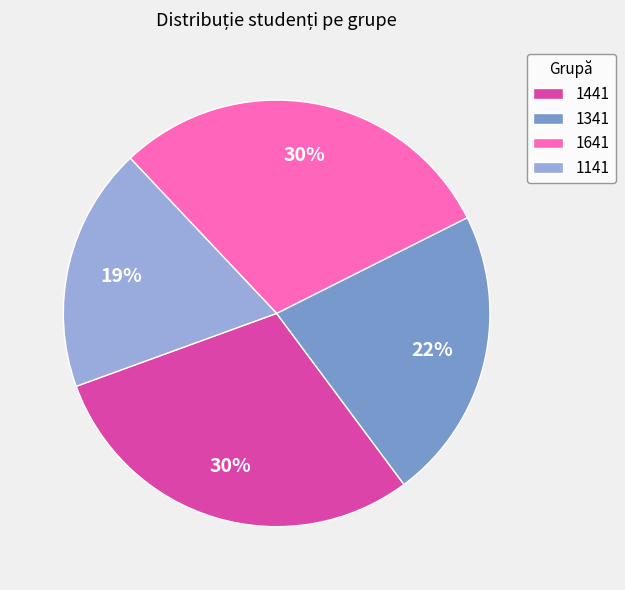

Which has a higher value, 1441 or 1141?

1441